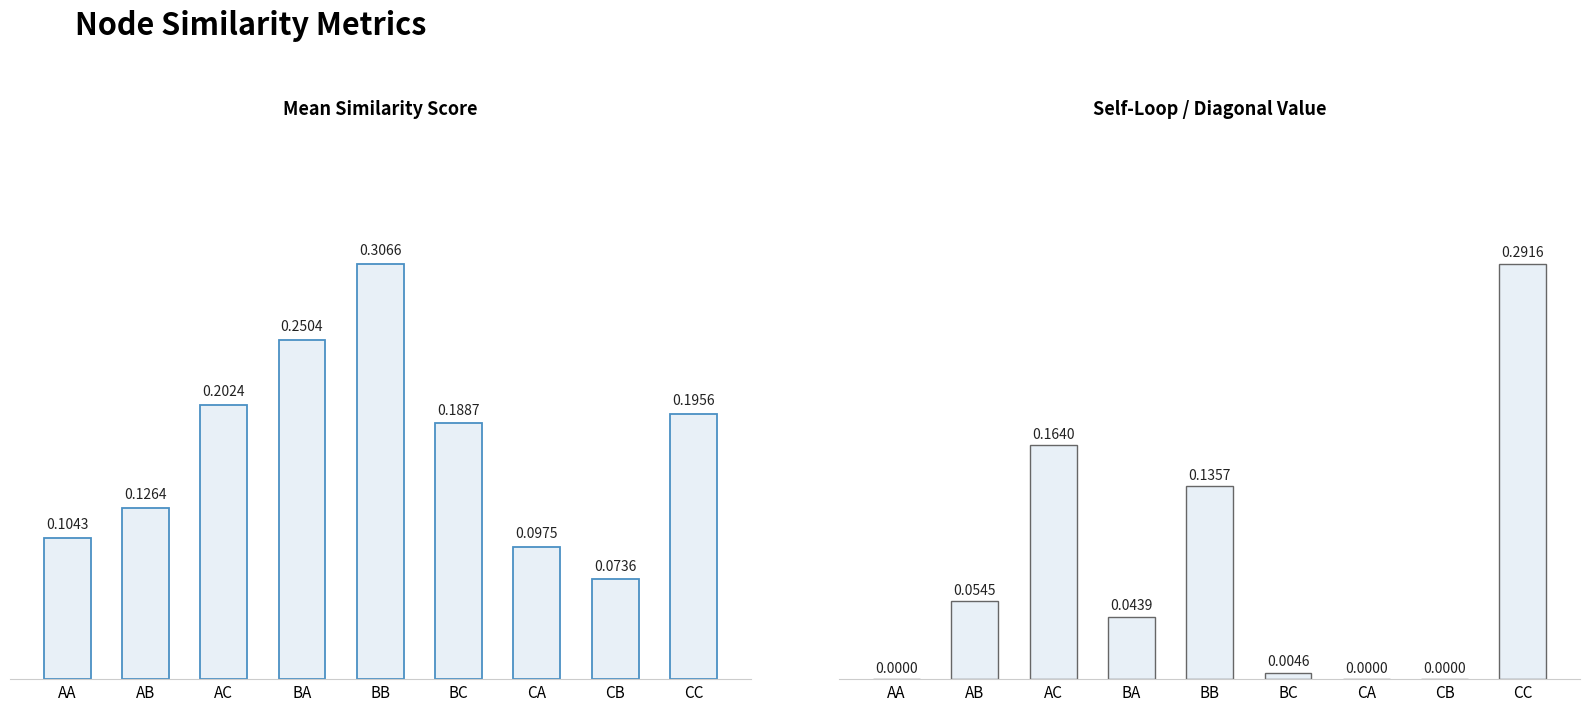

What is the label of the 2nd bar from the left?

AB